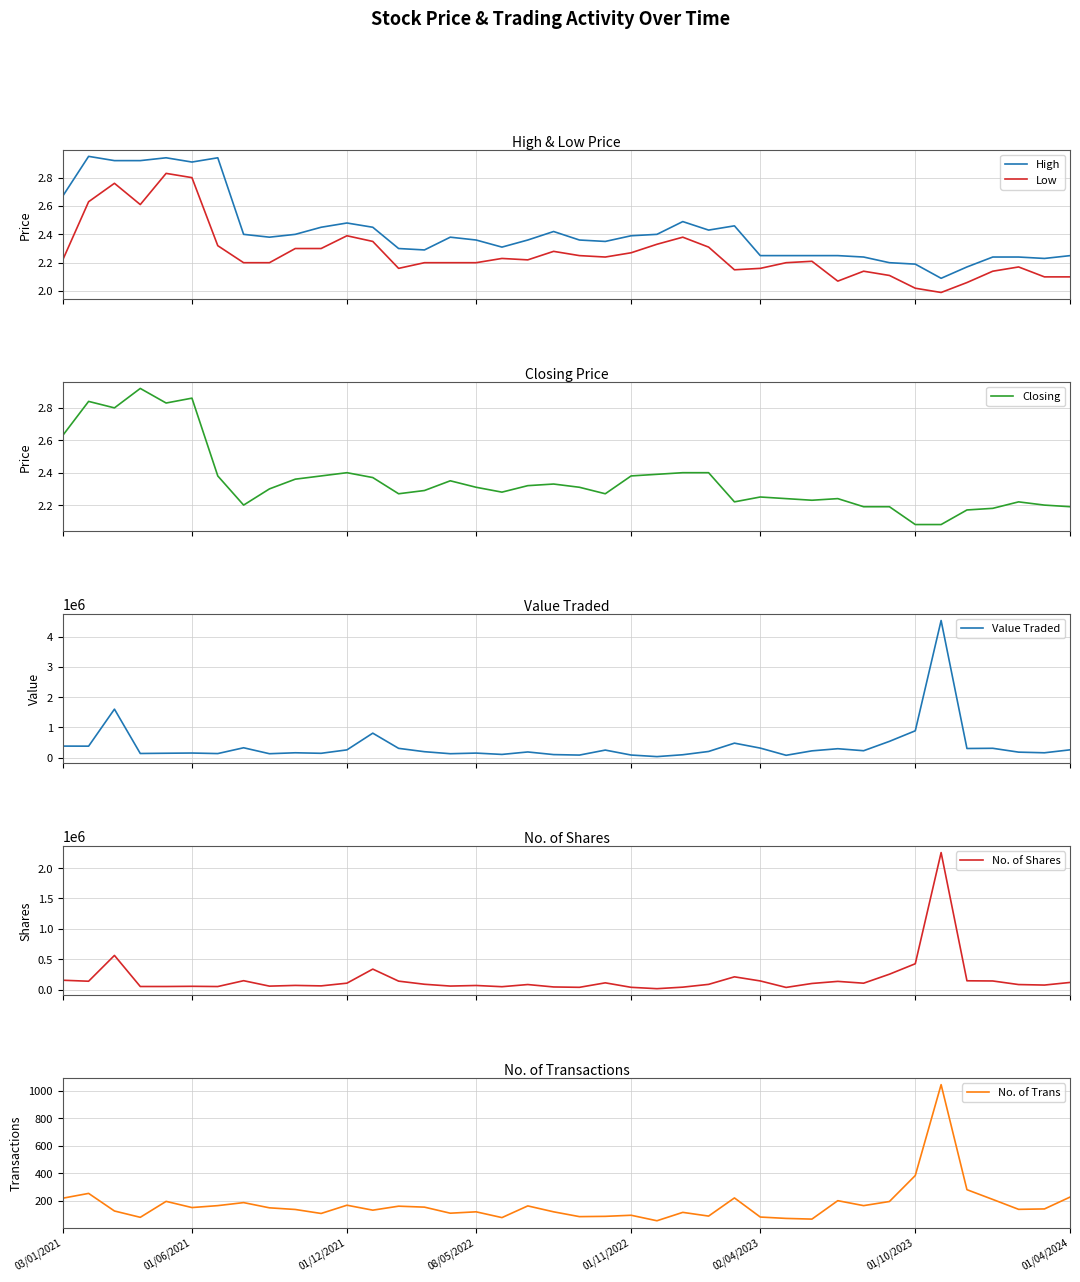

What is the smallest value displayed?

2.0